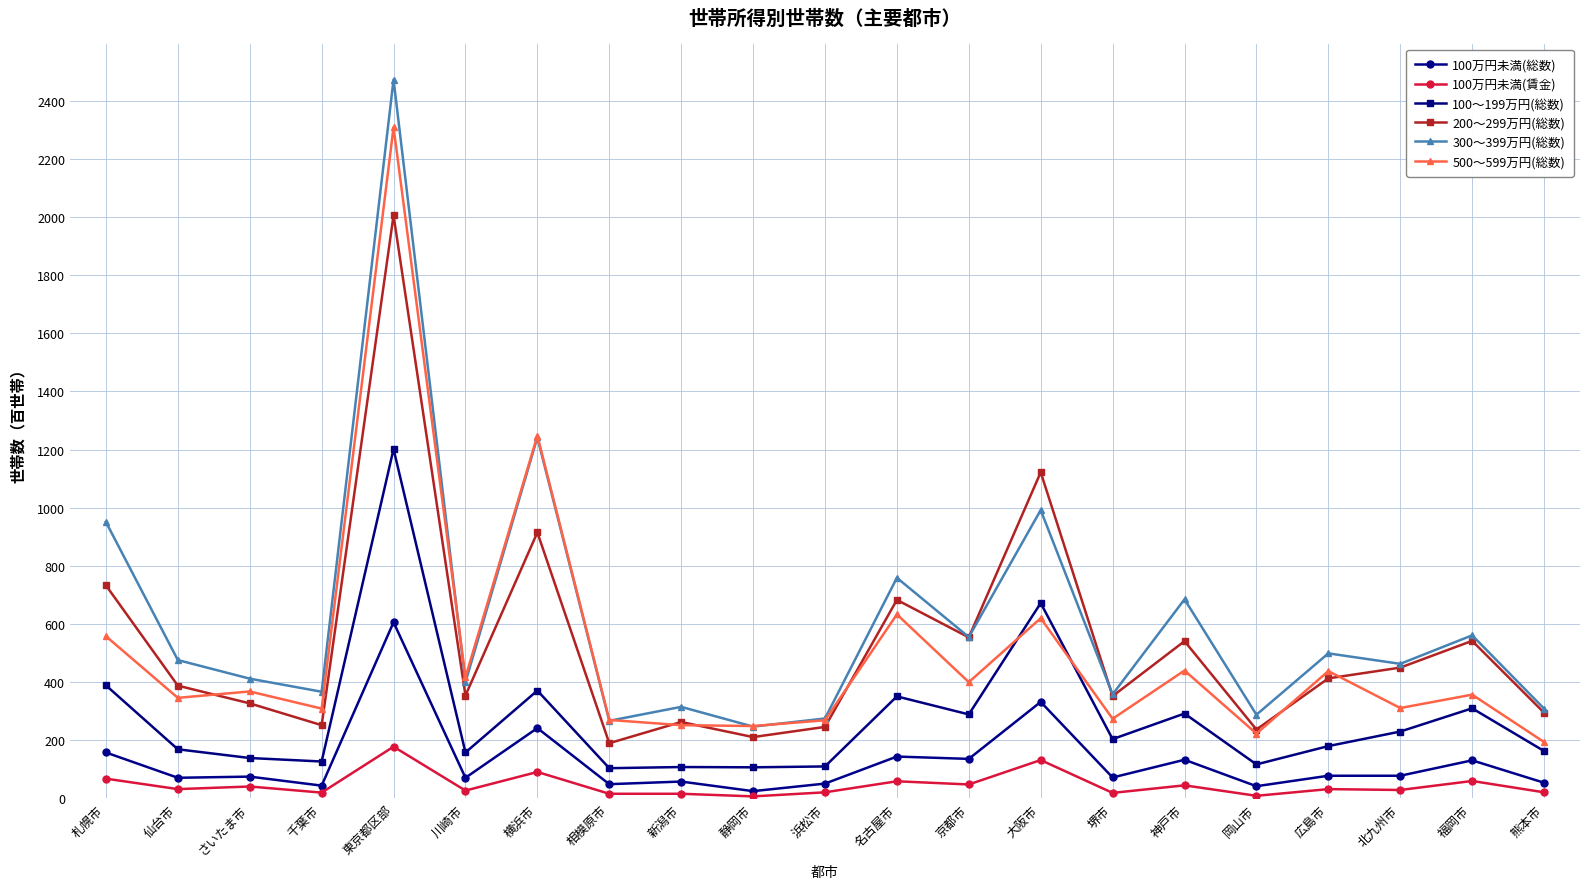

Which series has the widest spread of values?

300～399万円(総数)